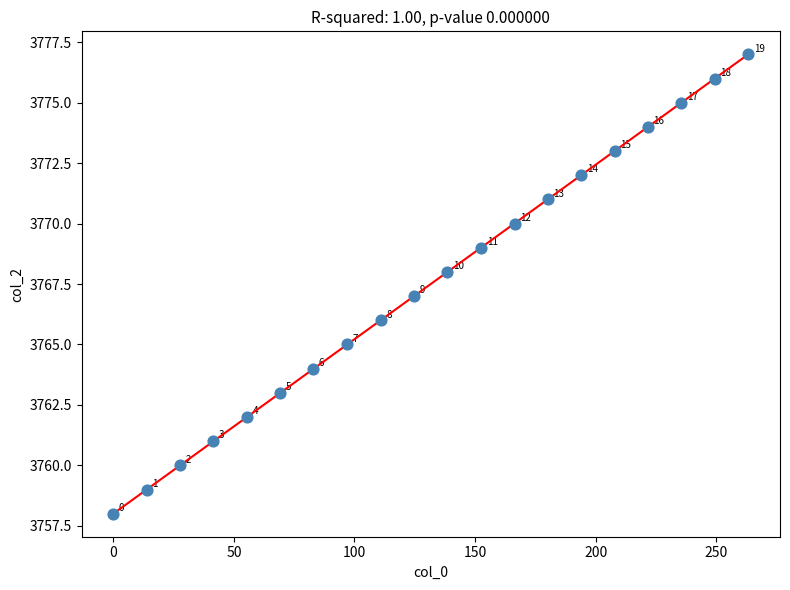

What is the range of Y values (max minus min)?

19